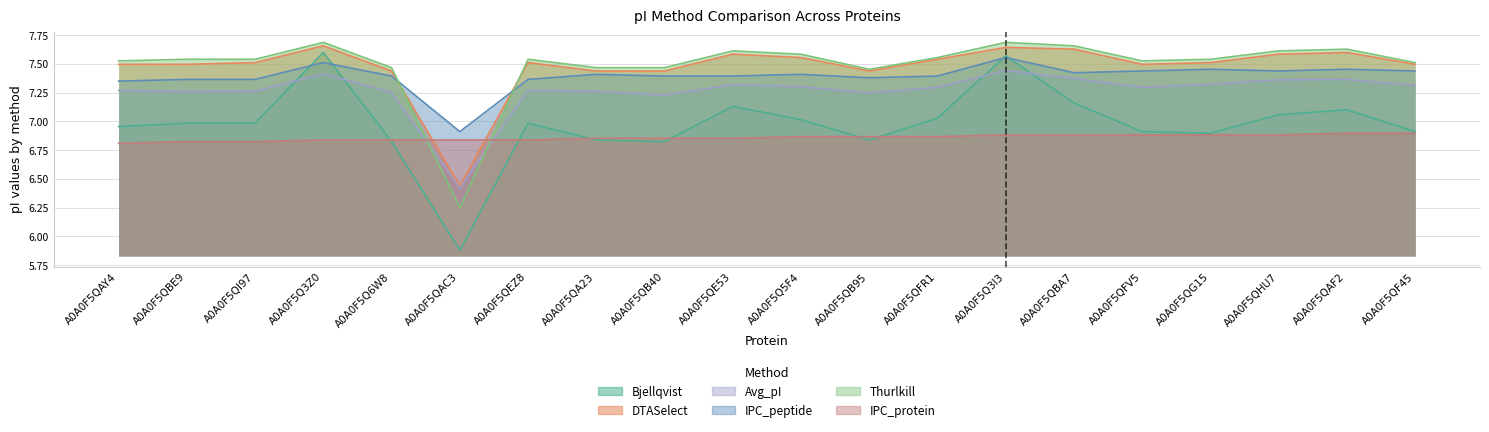

Which series has the largest total across all categories?

Thurlkill